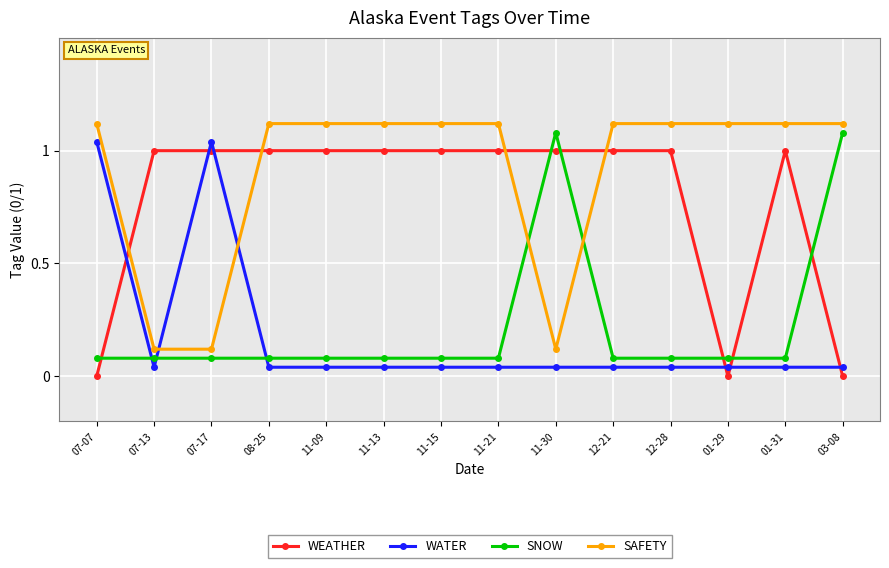

How many interior local valleys does the WEATHER series have?

1